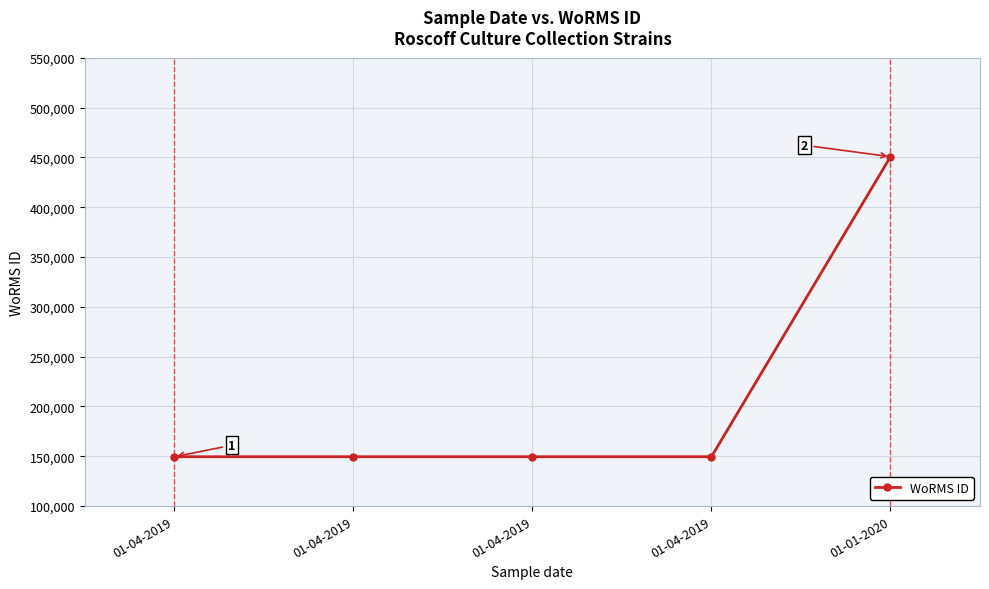

How many lines are shown in the chart?

1